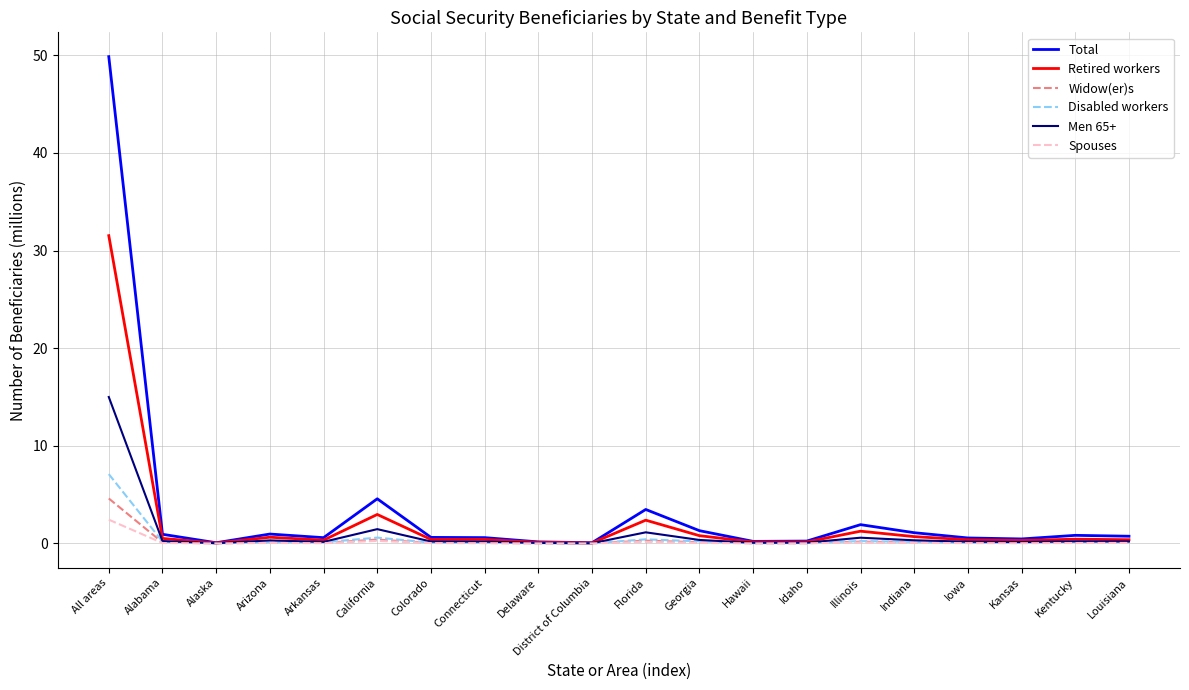

What is the greatest value displayed?

49.9